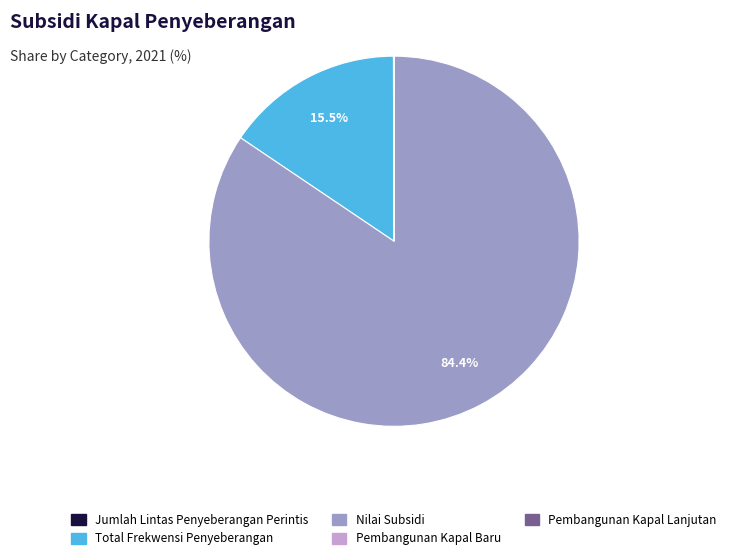

Do Total Frekwensi Penyeberangan and Nilai Subsidi together represent more than half of the pie?

Yes